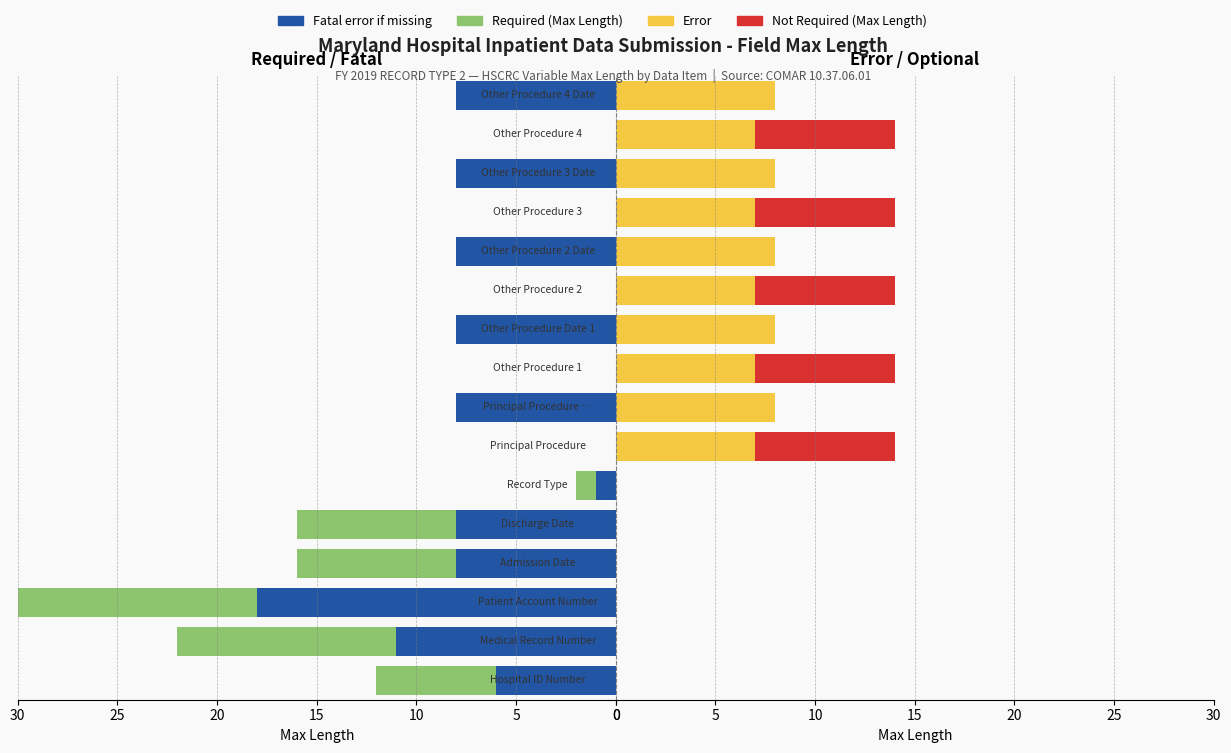

Between 10 and 12, which series saw the biggest shift?

Fatal error if missing